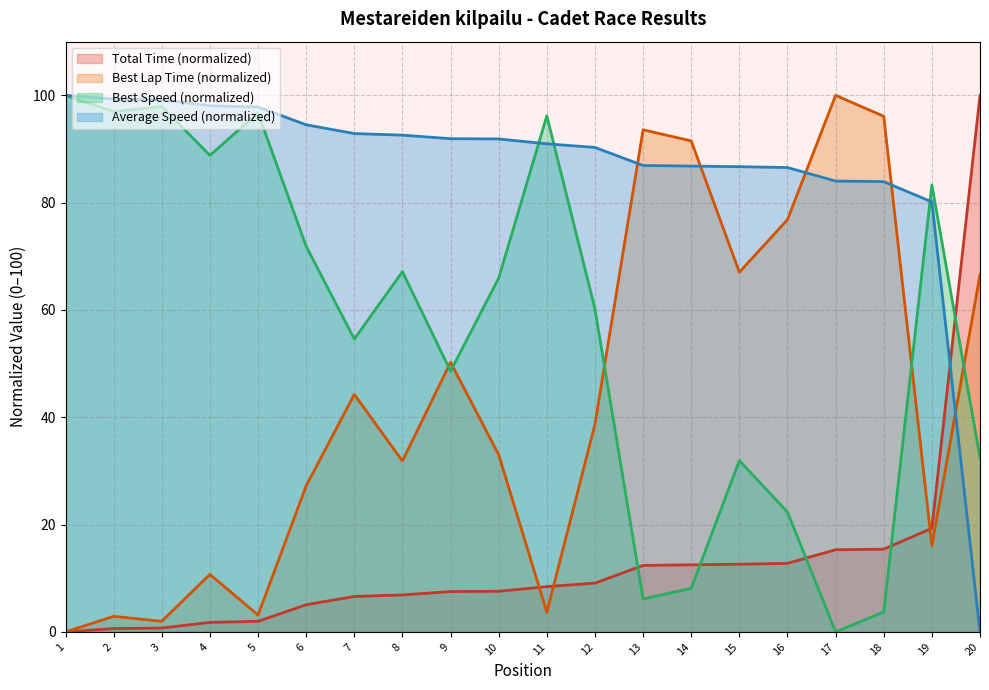

List the series in order of their overall mean, lowest first.

Total Time (normalized), Best Lap Time (normalized), Best Speed (normalized), Average Speed (normalized)